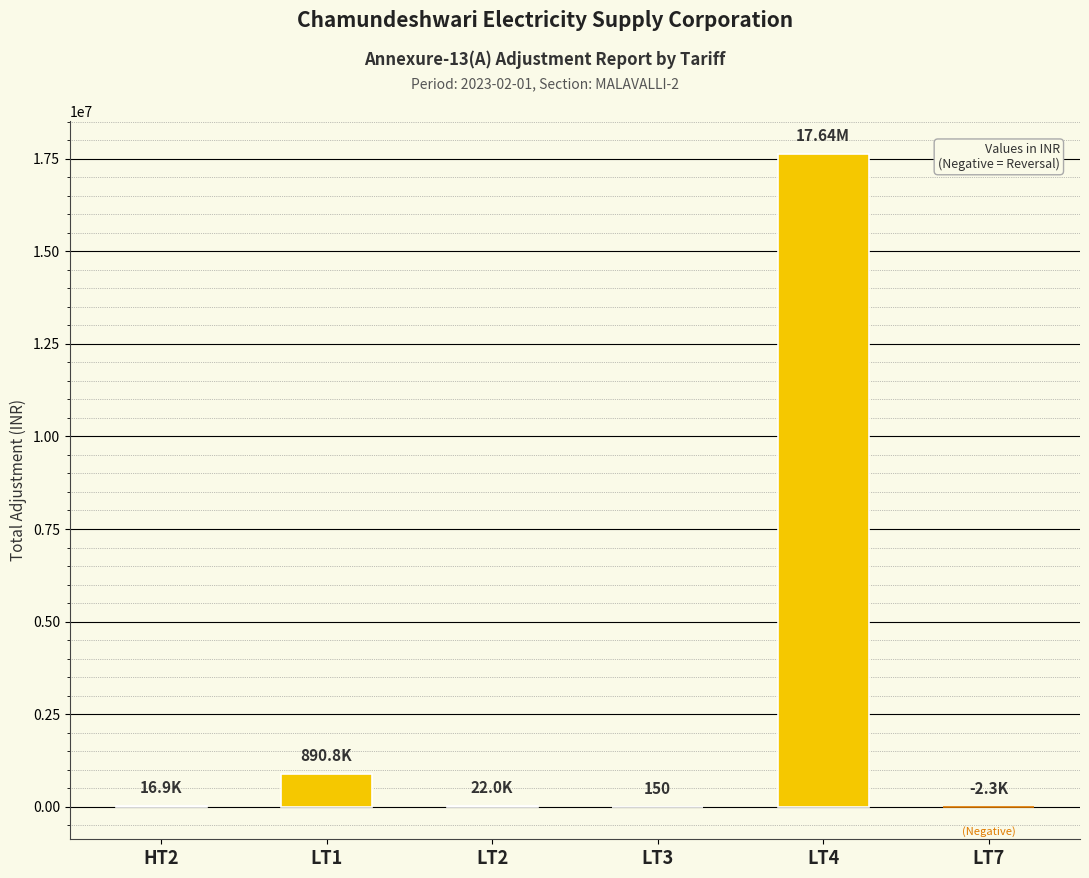

Are the bars horizontal?

No